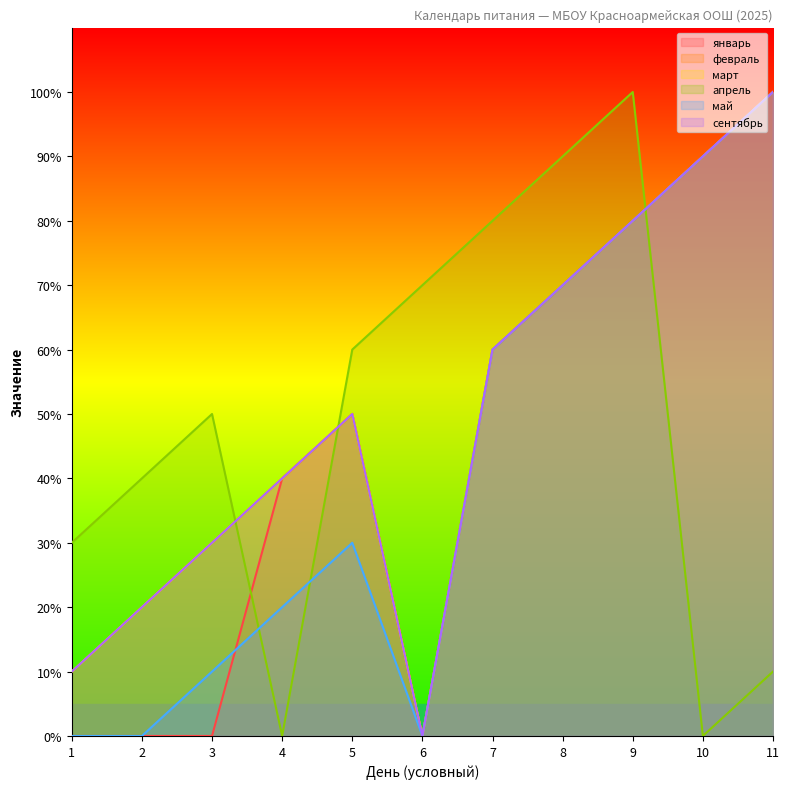

What is the value of the май point at the 5th from the left?

30